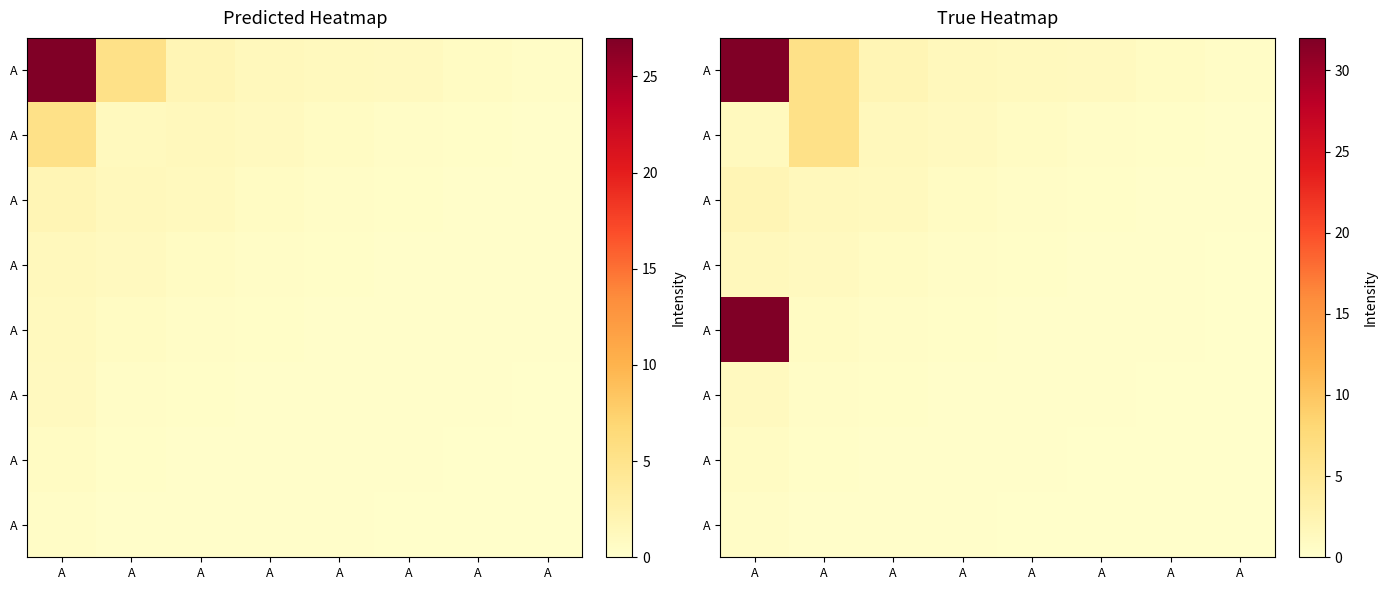

Between A and A, which is larger?

A